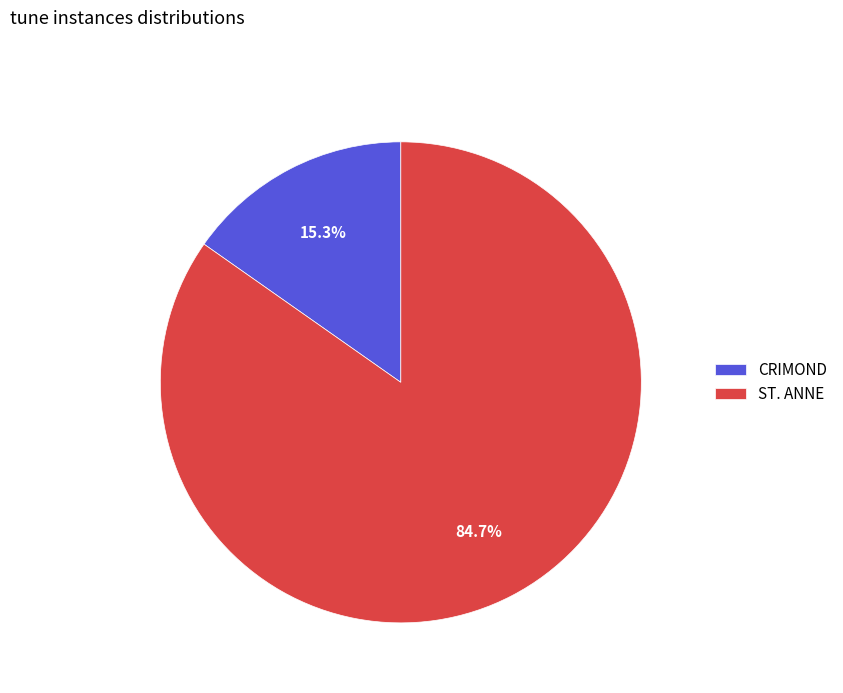

To the nearest percent, what is the combined percentage of ST. ANNE and CRIMOND?

100%